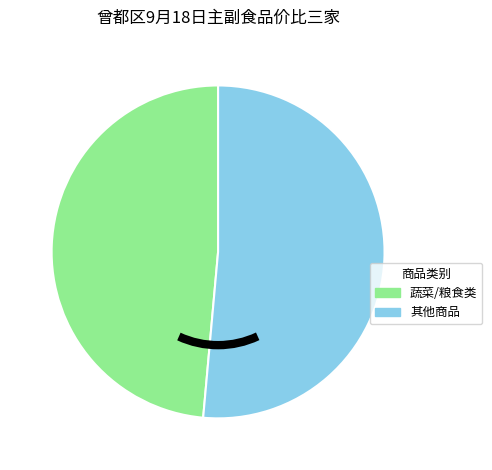

Is there a majority slice in this chart?

Yes